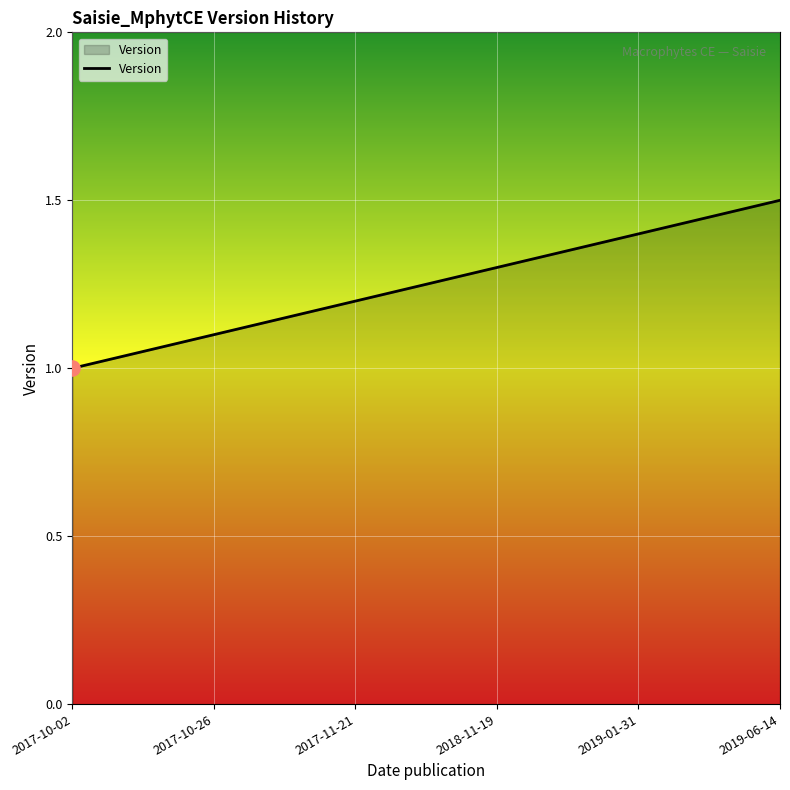

Approximately how many times larger is the value at 2019-06-14 compared to 2019-01-31?

1.1